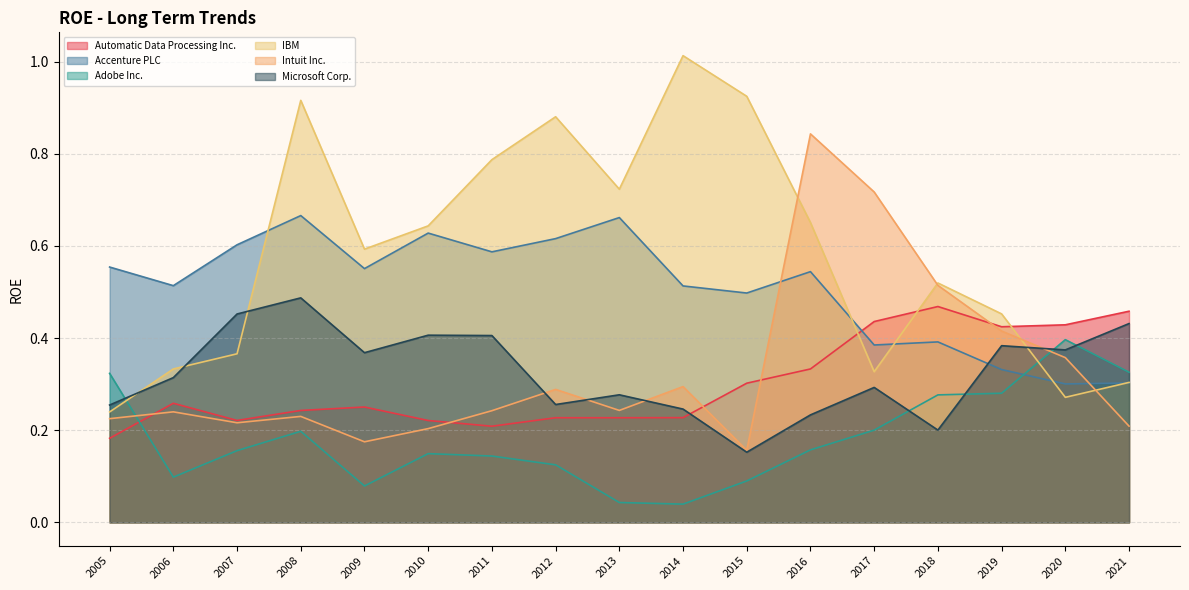

How many lines are shown in the chart?

6